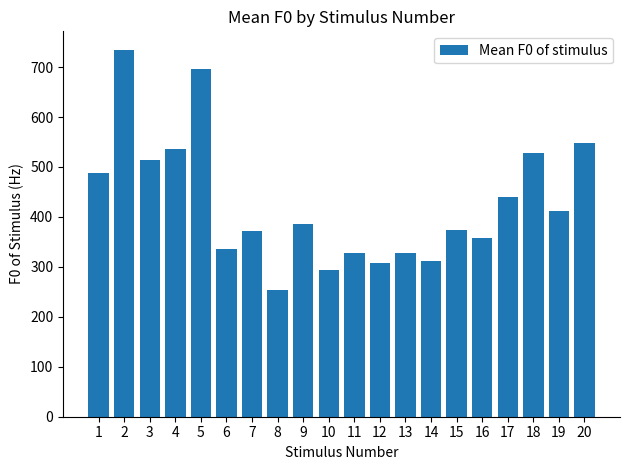

Which category has the lowest value across all series?

8